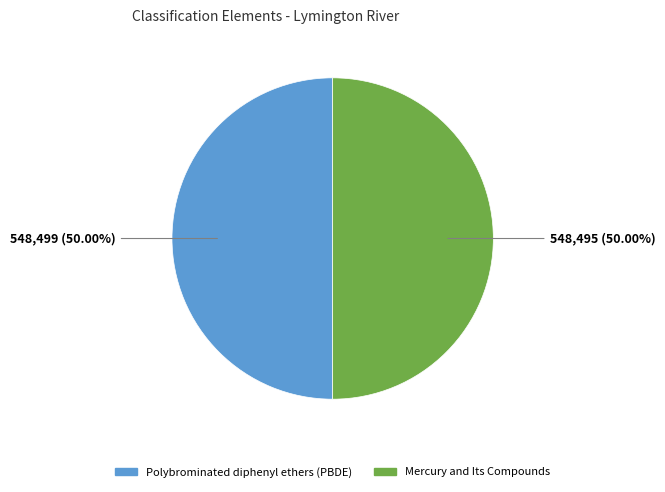

What is the total percentage of Polybrominated diphenyl ethers (PBDE) and Mercury and Its Compounds?

100.0%